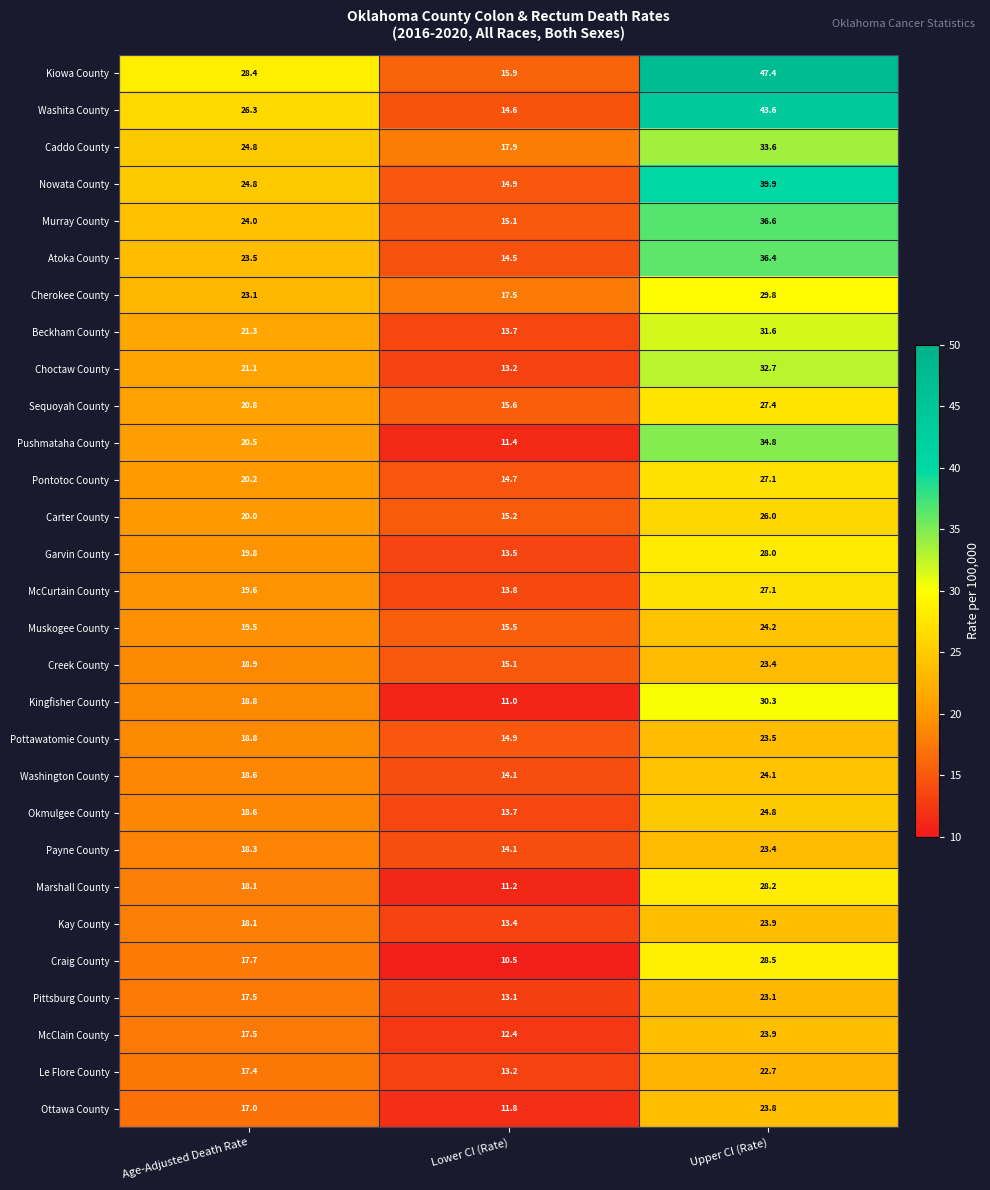

What is the difference between the maximum and minimum values in the Sequoyah County series?

11.8